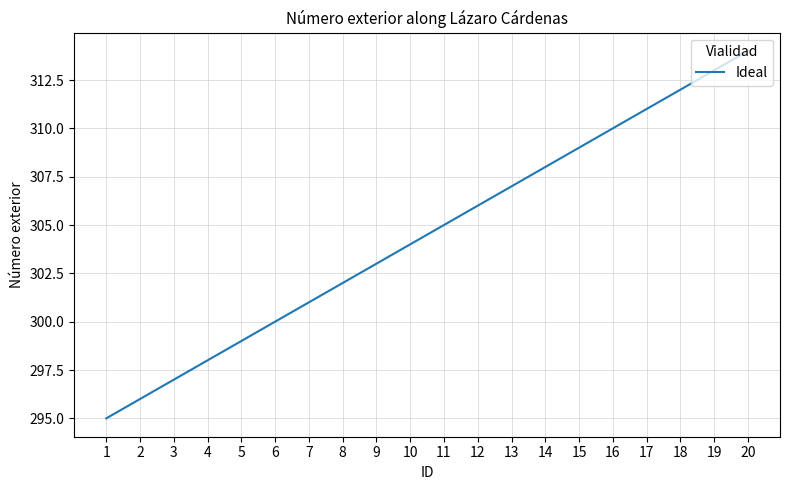

At which category does the chart reach its minimum across all series?

1